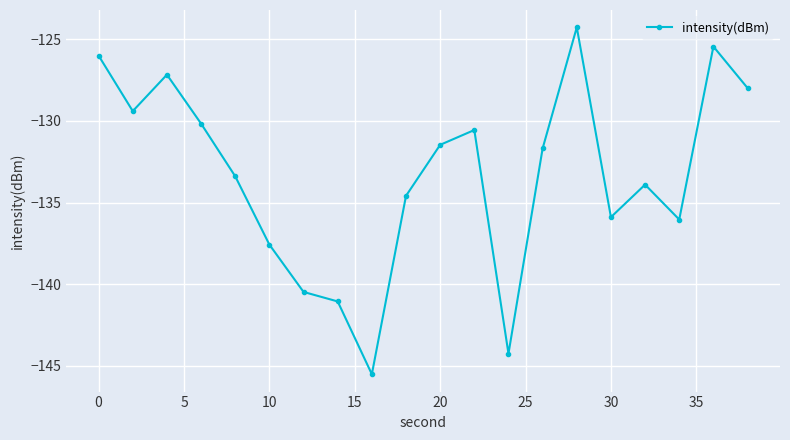

Is this an area chart (filled region under the line)?

No